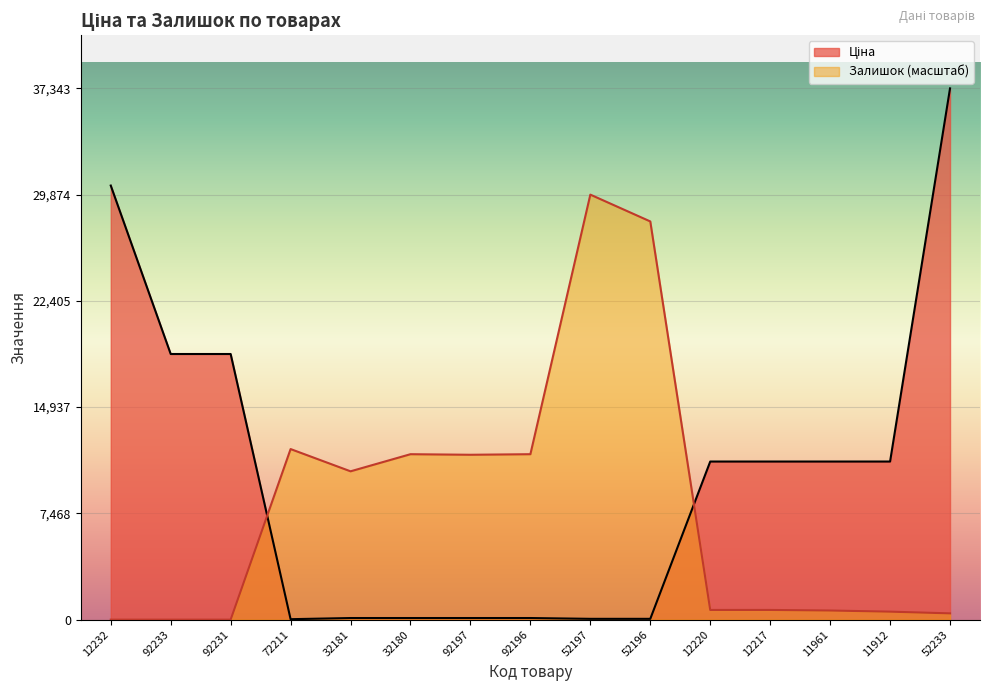

Which category has the highest value across all series?

52233